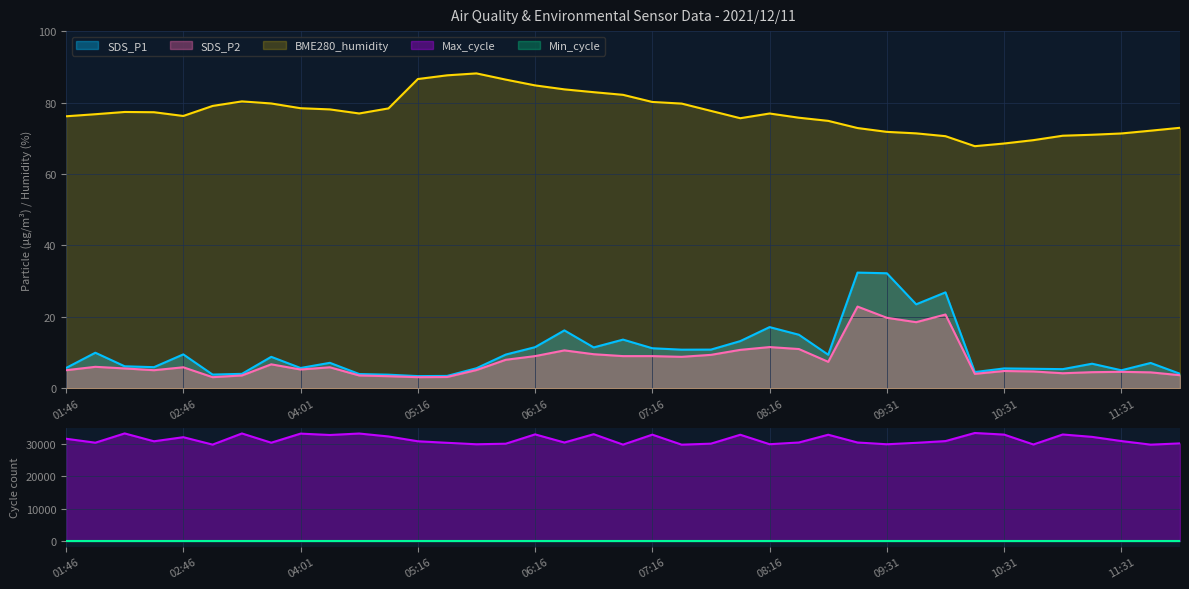

What is the maximum value for SDS_P2?

22.9